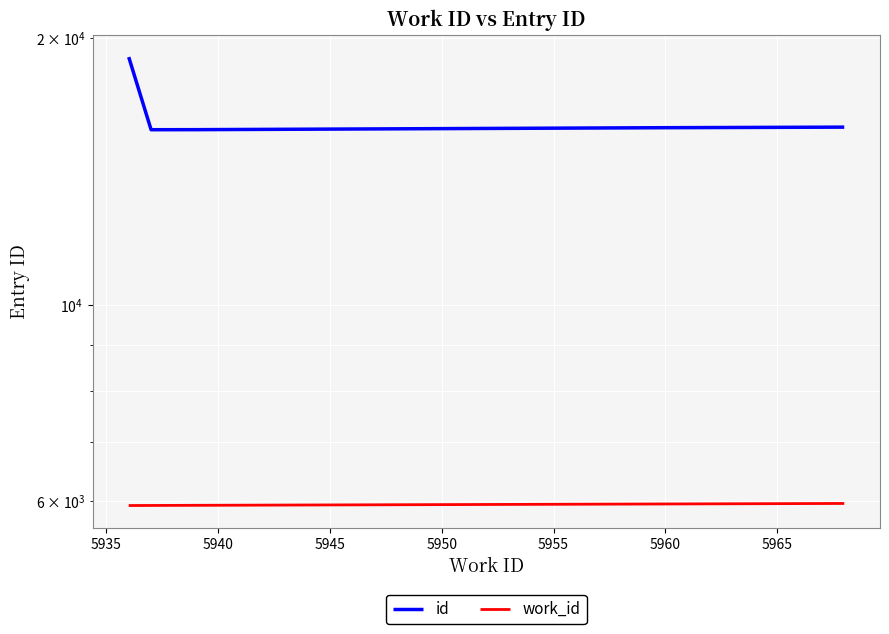

True or false: work_id and id intersect in this chart.

False